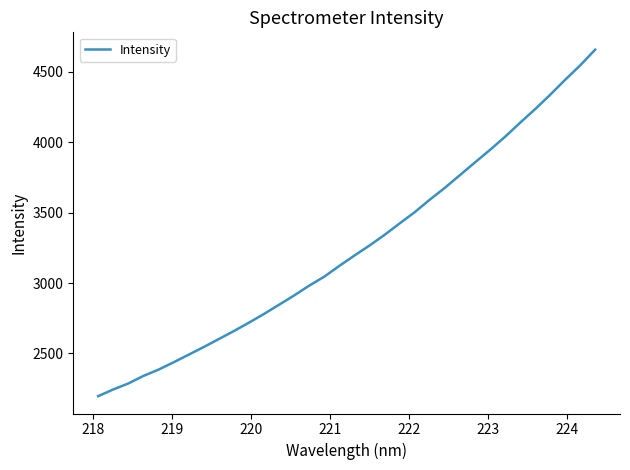

What is the difference between the maximum and minimum values?

2460.7